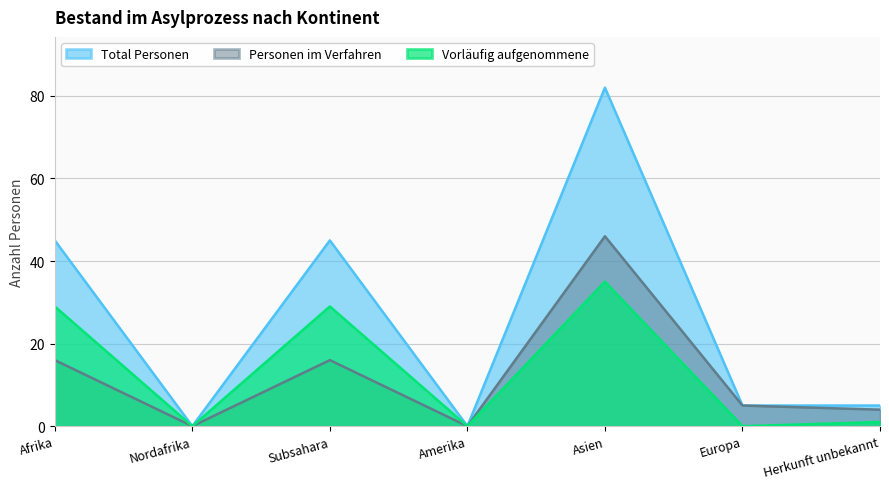

What is the approximate value of Personen im Verfahren at Europa?

5